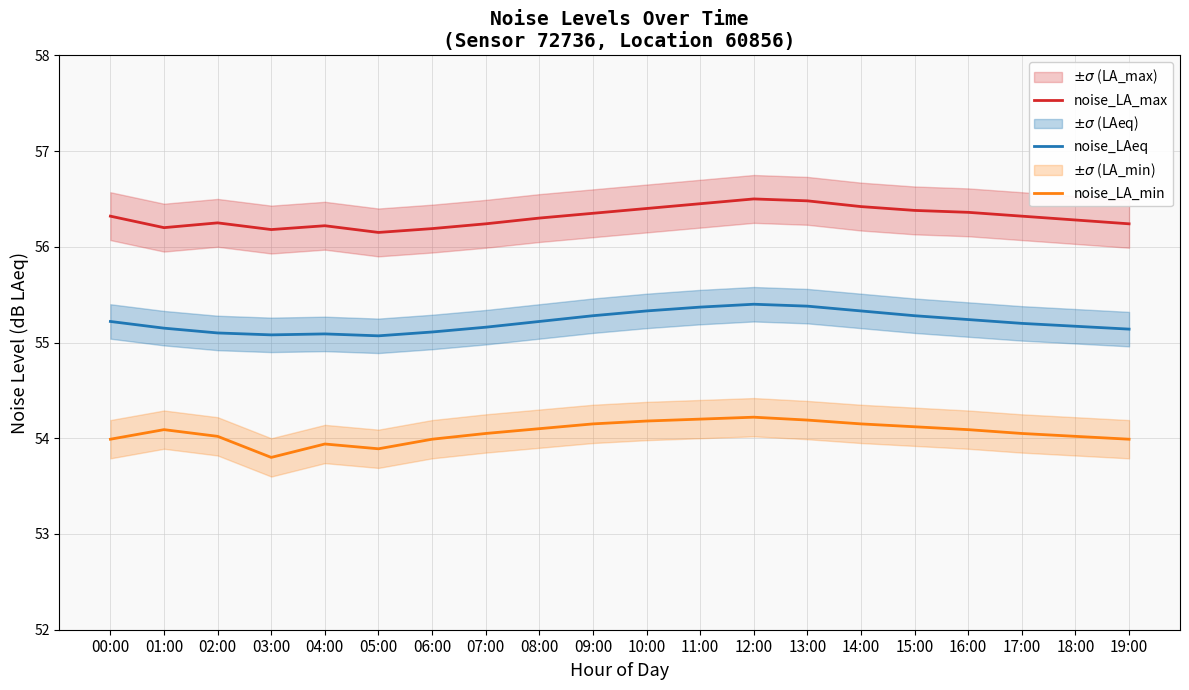

True or false: noise_LA_max and noise_LA_min intersect in this chart.

False